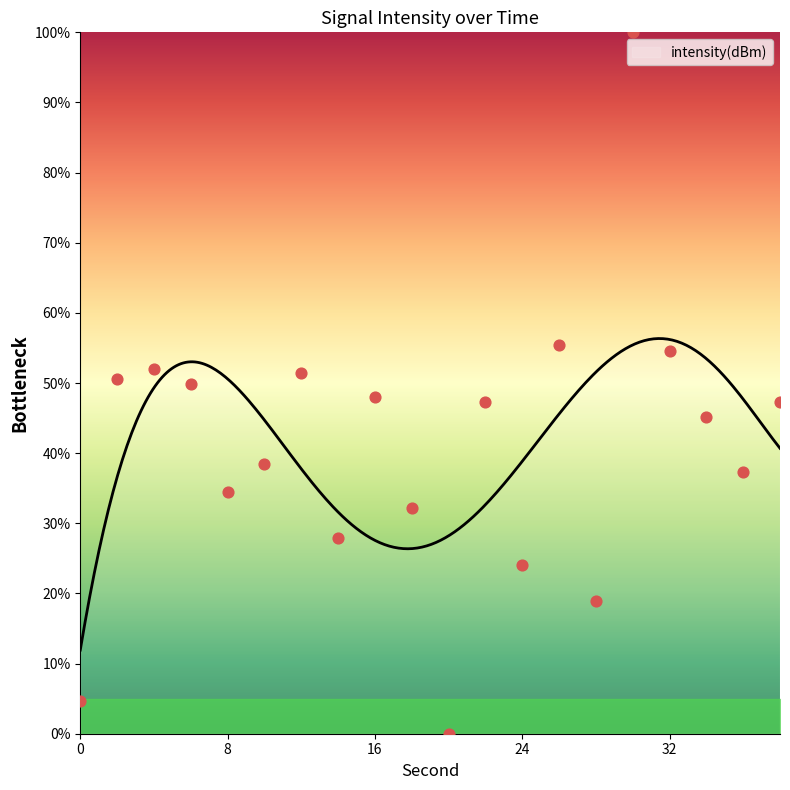

What is the ratio of the value at 8 to the value at 18?

1.1